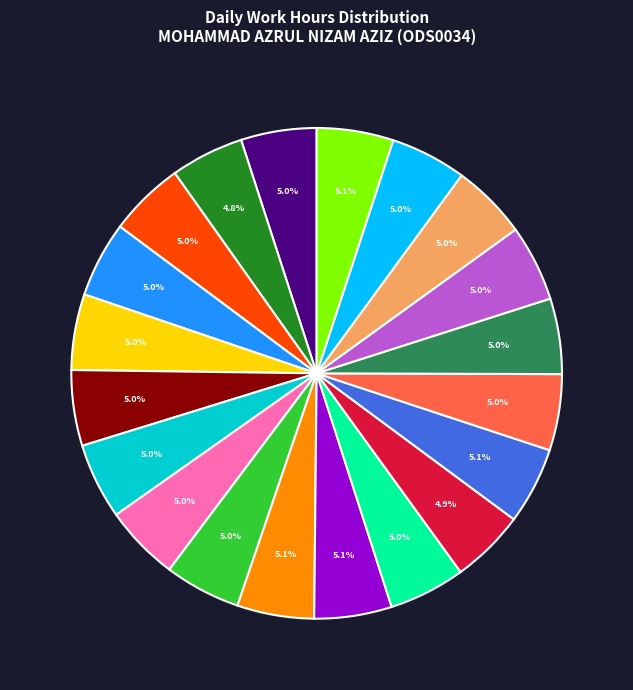

Does any single category account for the majority?

No